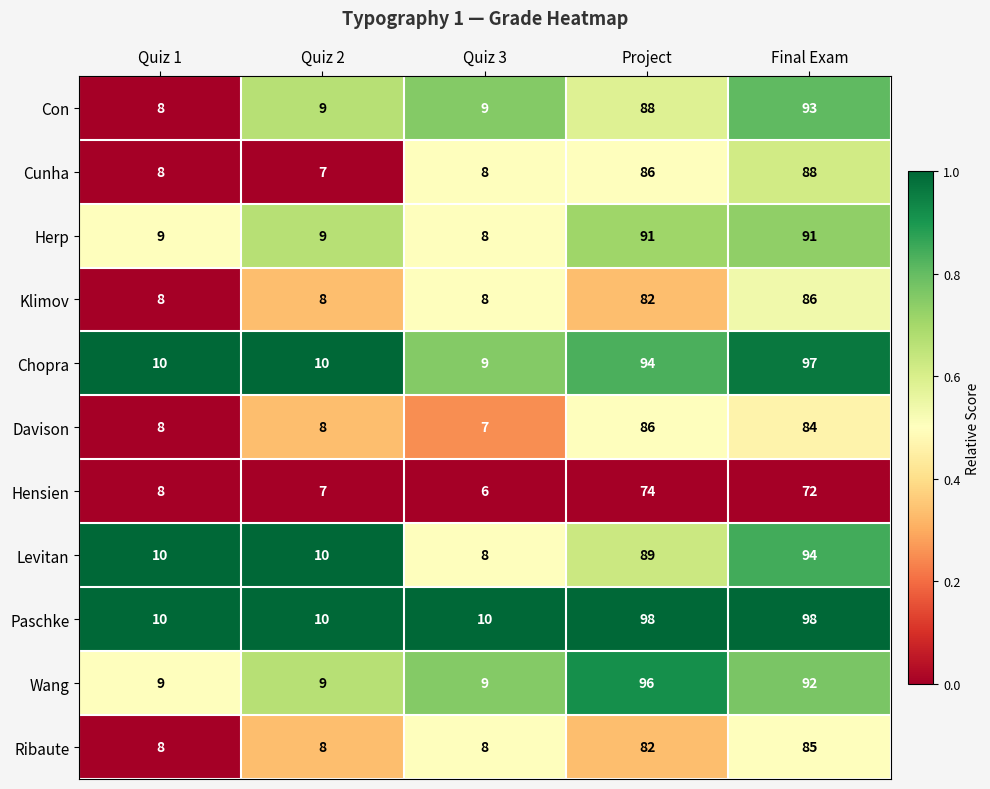

What is the spread (max minus min) of values at Final Exam?

26